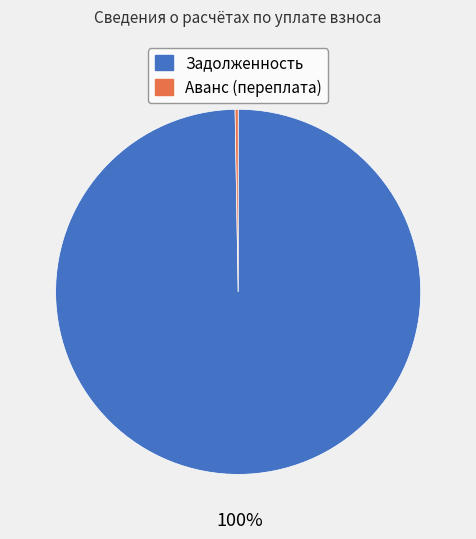

What is the majority slice?

Задолженность